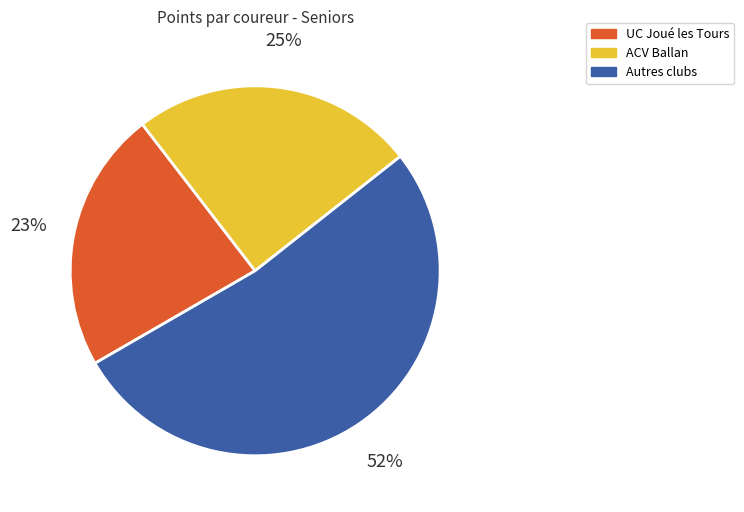

How many slices are in this pie chart?

3